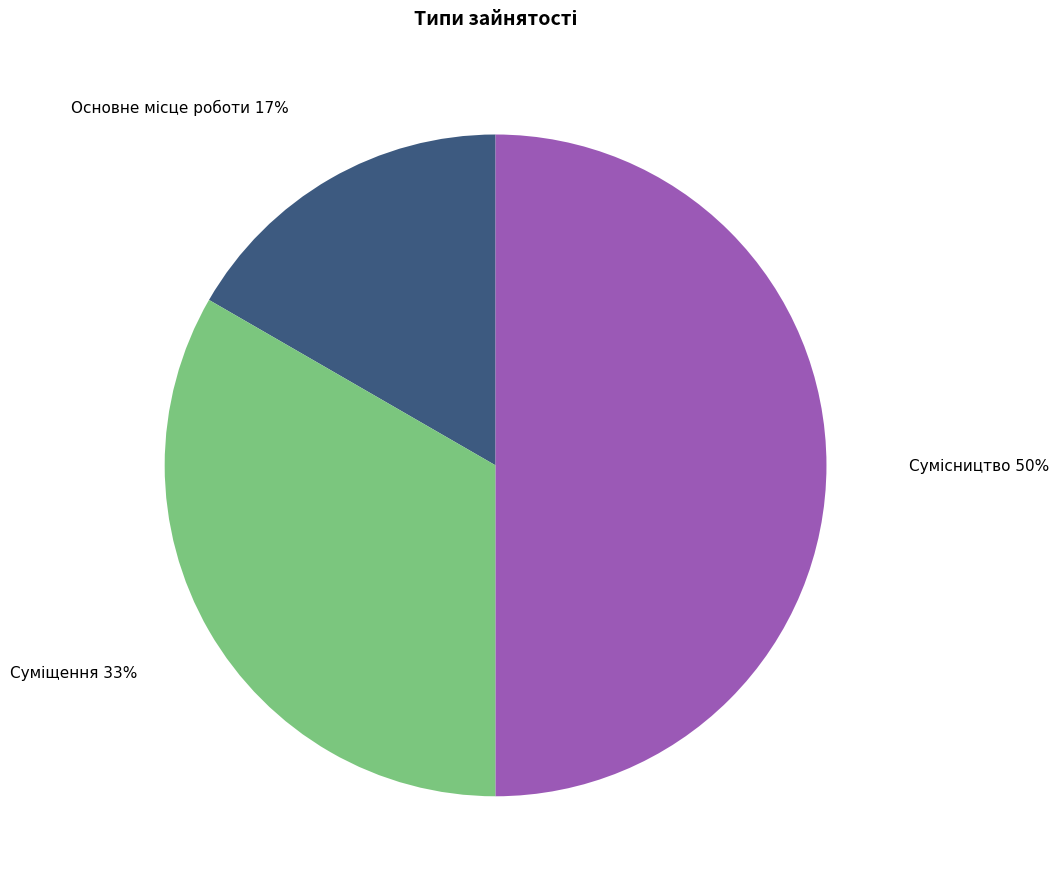

To the nearest percent, what is the difference between the largest and smallest slice percentages?

33%